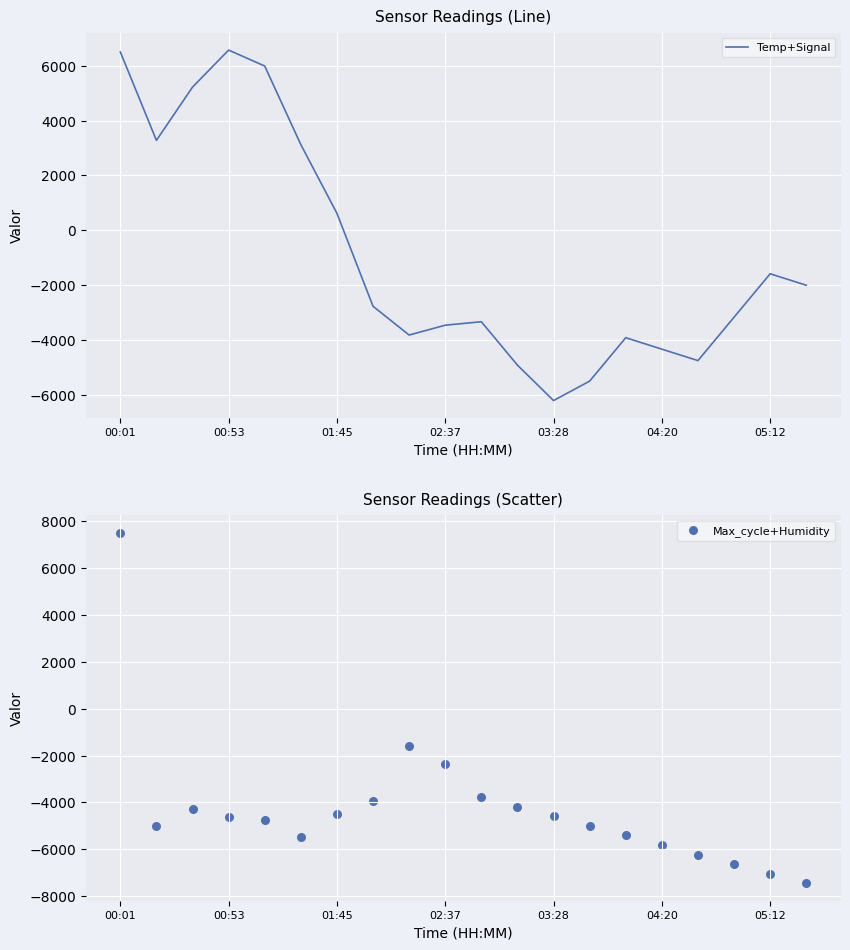

What are all the series names shown in the legend?

Temp+Signal, Max_cycle+Humidity